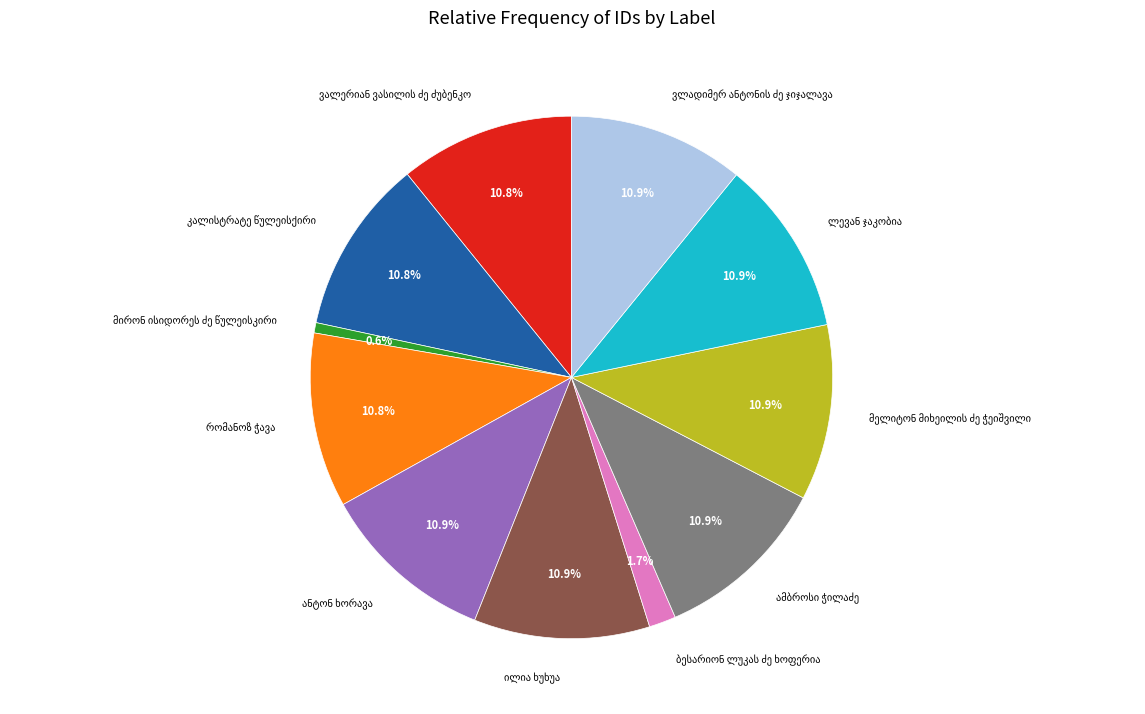

Is there a majority slice in this chart?

No